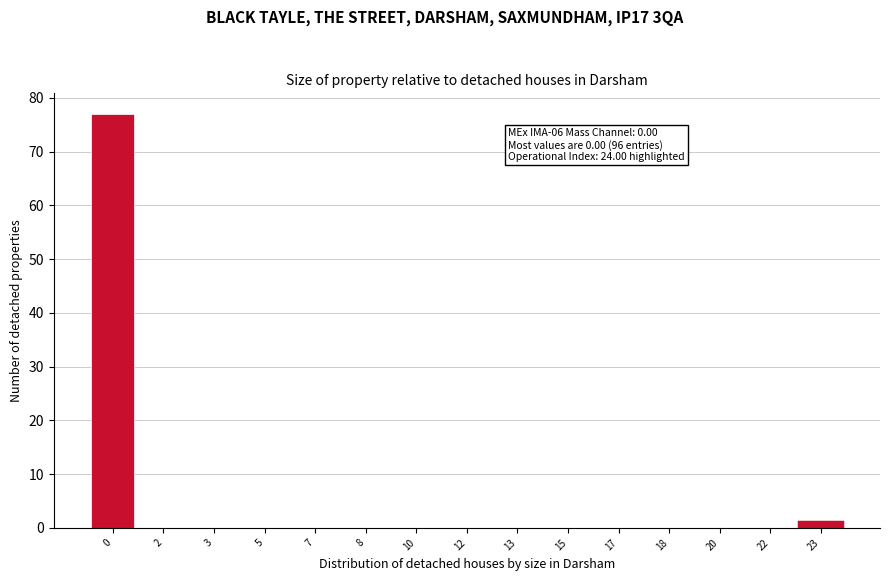

Reading left to right, transcribe all the data shown in this chart.

0=77	2=0	3=0	5=0	7=0	8=0	10=0	12=0	13=0	15=0	17=0	18=0	20=0	22=0	23=1